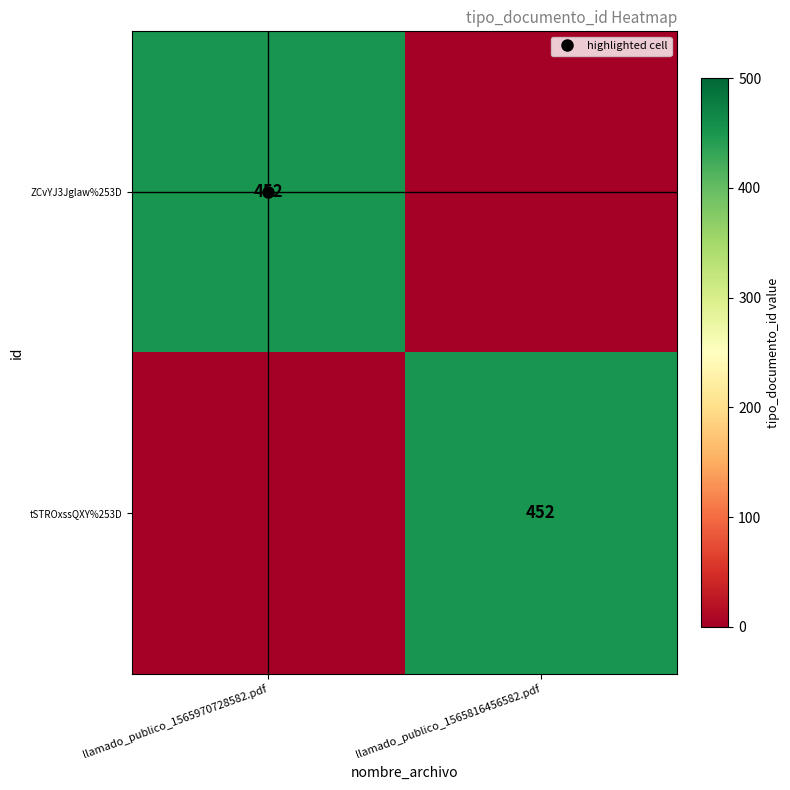

At which label does tSTROxssQXY%253D reach its minimum?

llamado_publico_1565970728582.pdf